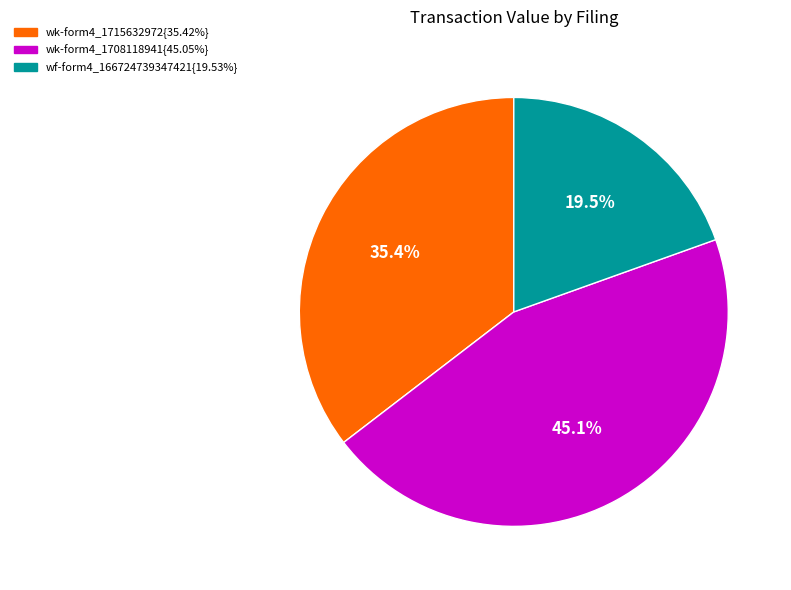

Is there a majority slice in this chart?

No